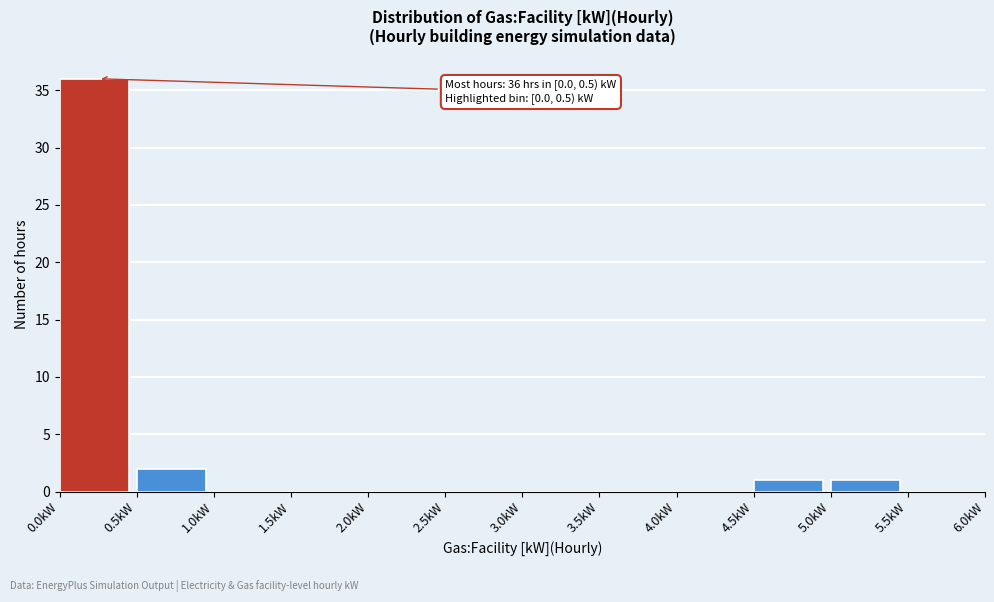

Over which range of the x-axis is the bar tallest?

0.0 to 0.5